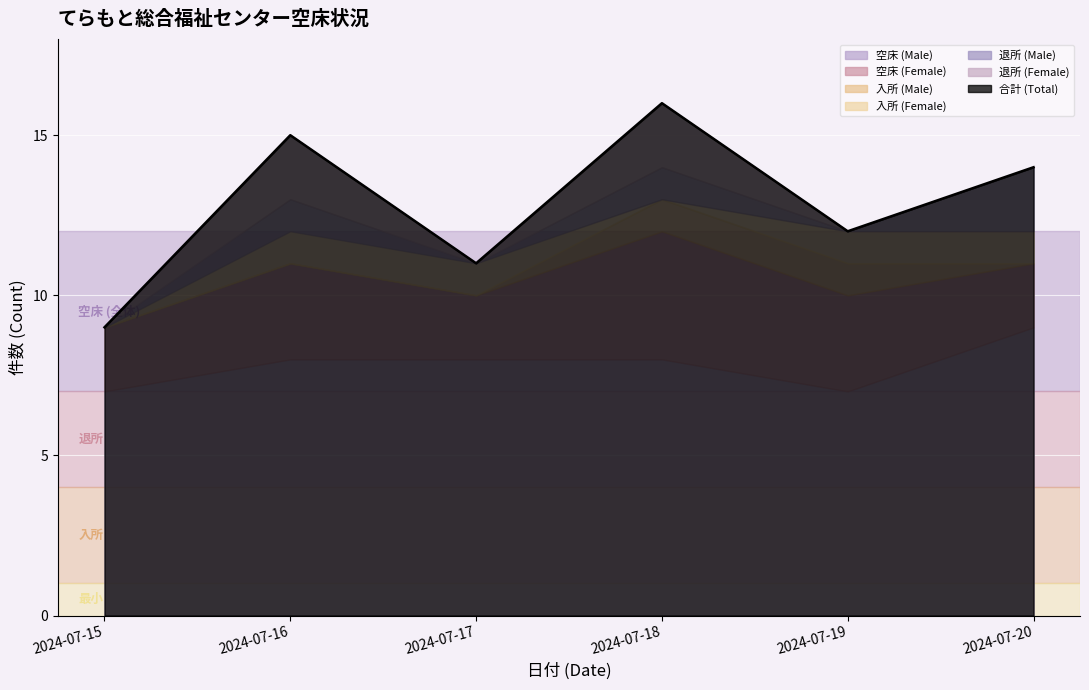

Reading left to right, list all the values displayed in this chart.

9	15	11	16	12	14